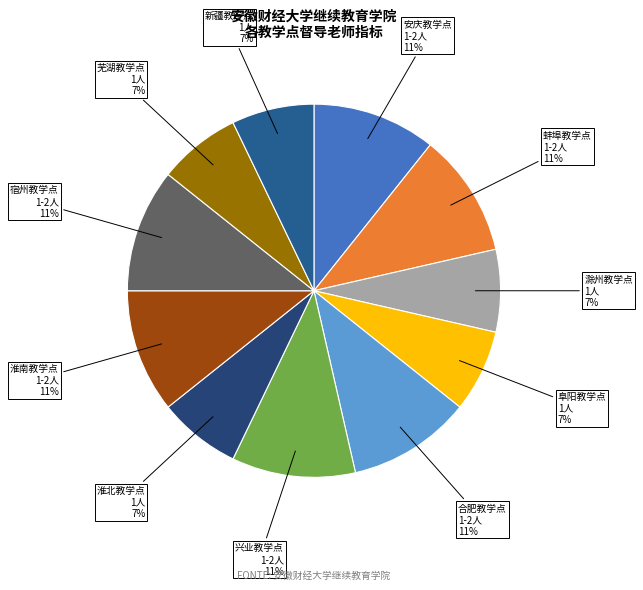

To the nearest percent, what portion does 淮南教学点 represent?

11%